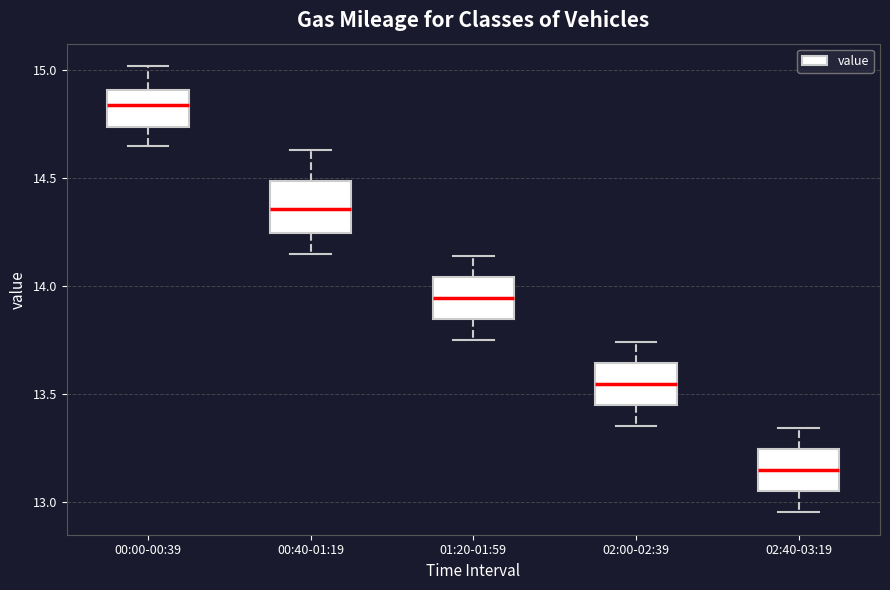

Reading left to right, read every box against the y-axis: the position of its median line, the range the box covers, and the ends of its whiskers. The values are not printed on the chart, so give them approximately, as read against the axis.

00:00-00:39: median 14.85, box 14.75 to 14.90, whiskers 14.65 to 15.00
00:40-01:19: median 14.35, box 14.25 to 14.50, whiskers 14.15 to 14.65
01:20-01:59: median 13.95, box 13.85 to 14.05, whiskers 13.75 to 14.15
02:00-02:39: median 13.55, box 13.45 to 13.65, whiskers 13.35 to 13.75
02:40-03:19: median 13.15, box 13.05 to 13.25, whiskers 12.95 to 13.35